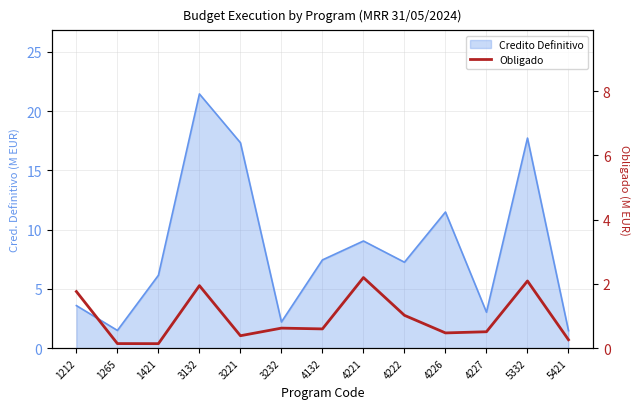

How many categories are shown in the chart?

13